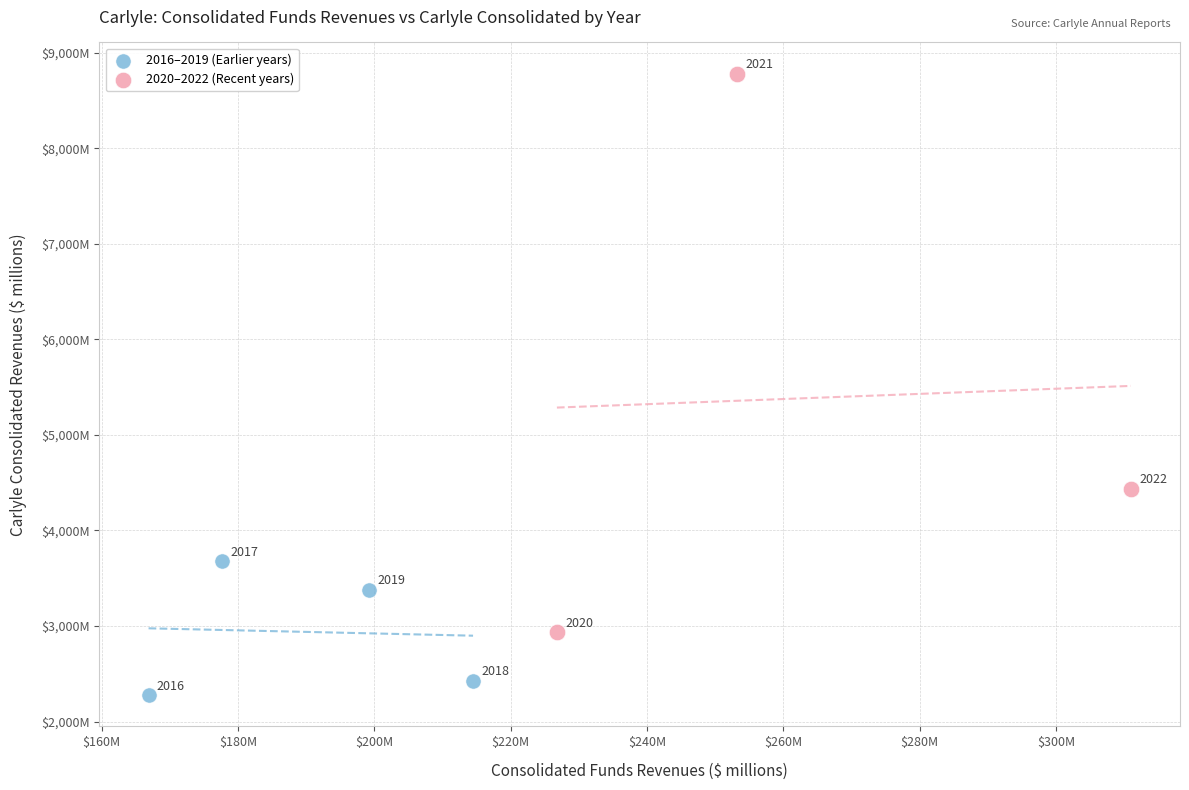

Which series reaches the maximum Y coordinate?

2020–2022 (Recent years)